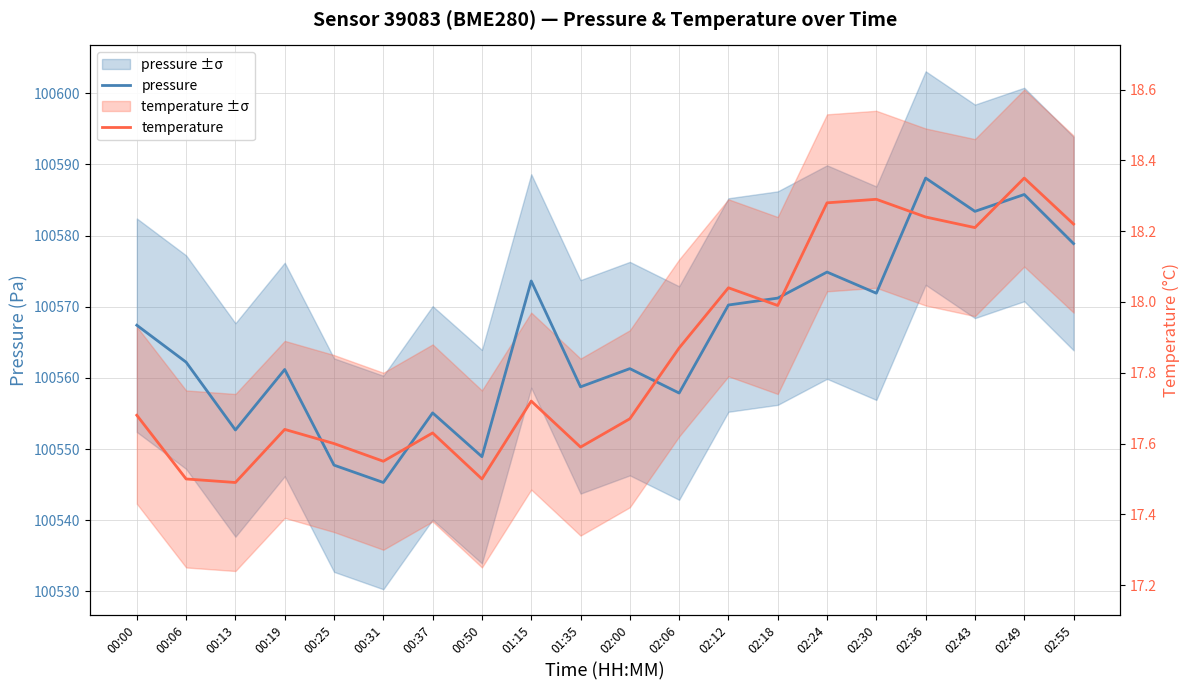

At which category does the chart reach its minimum across all series?

00:31